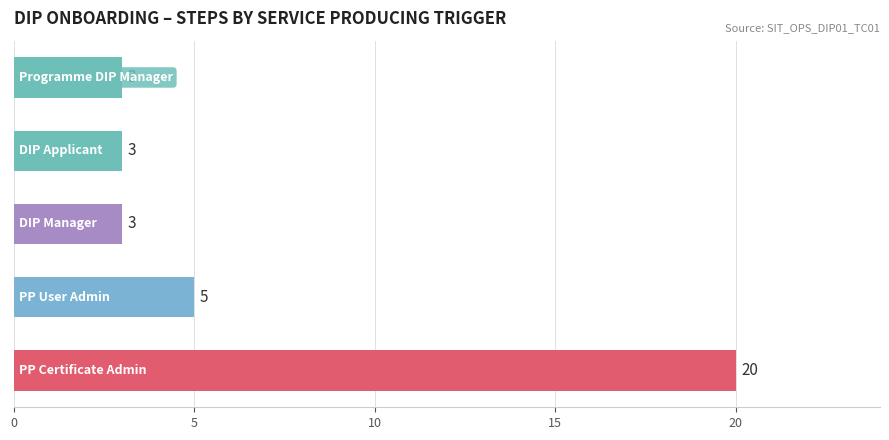

What is the maximum value shown in the chart?

20